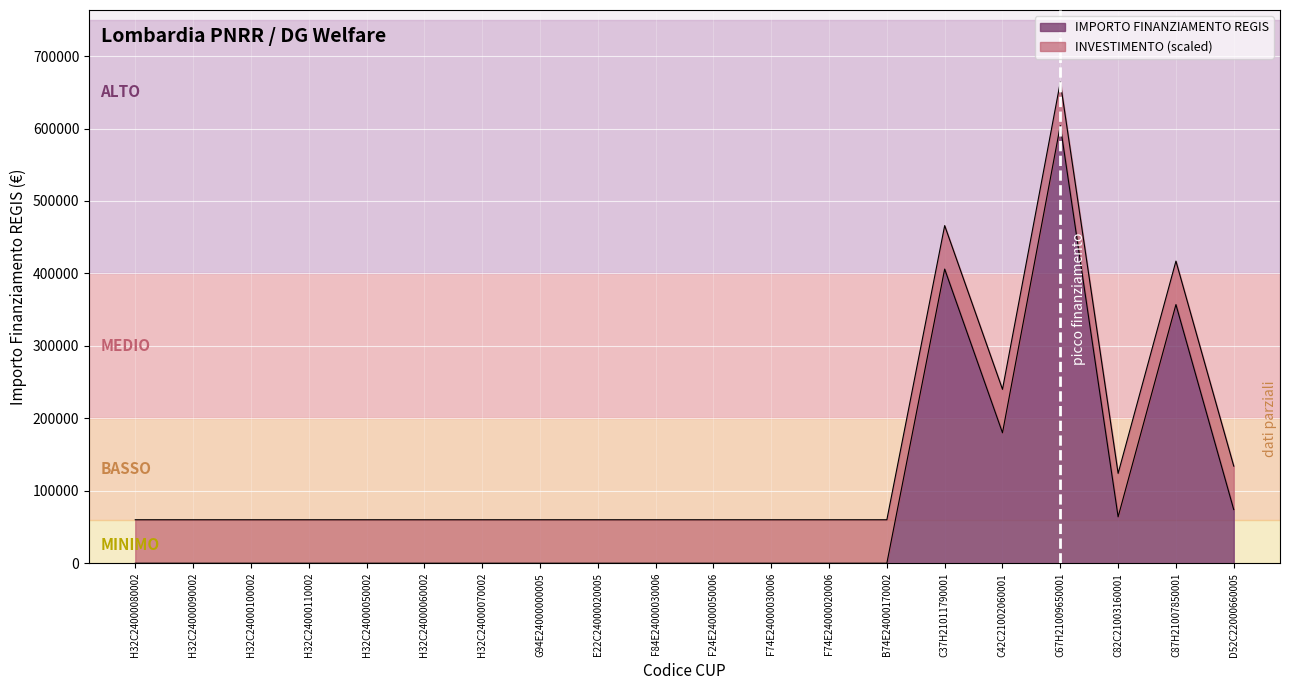

The value at C37H21011790001 is 406000.0. True or false?

True